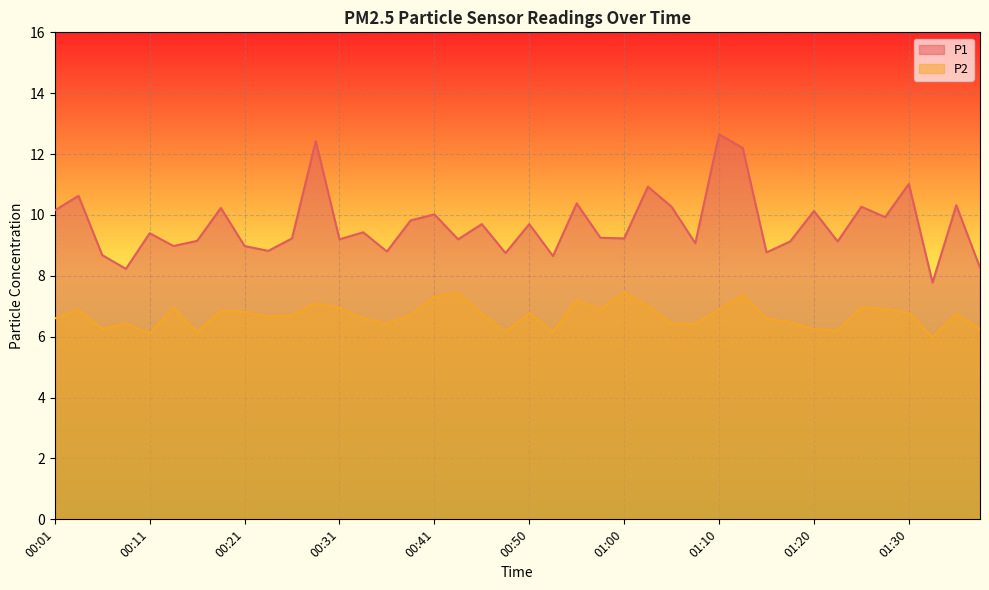

How many categories are shown in the chart?

40